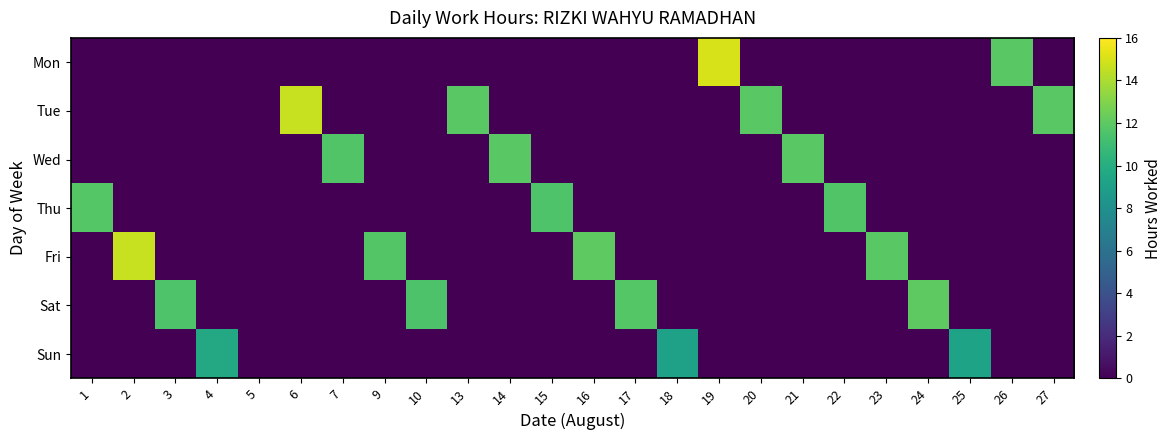

Which category has the highest value across all series?

19